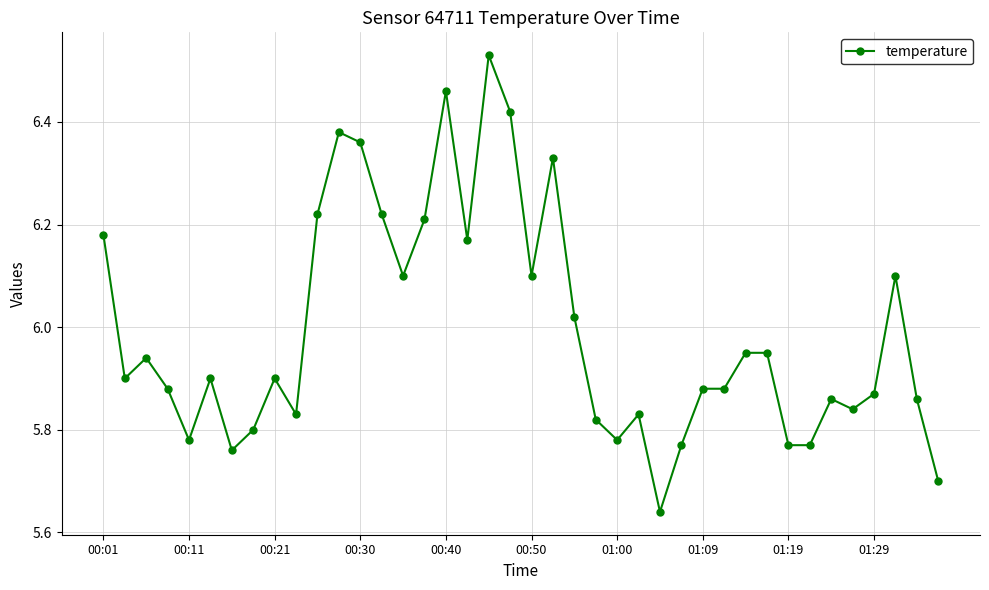

True or false: there are more than 2 points higher than both neighbors.

True